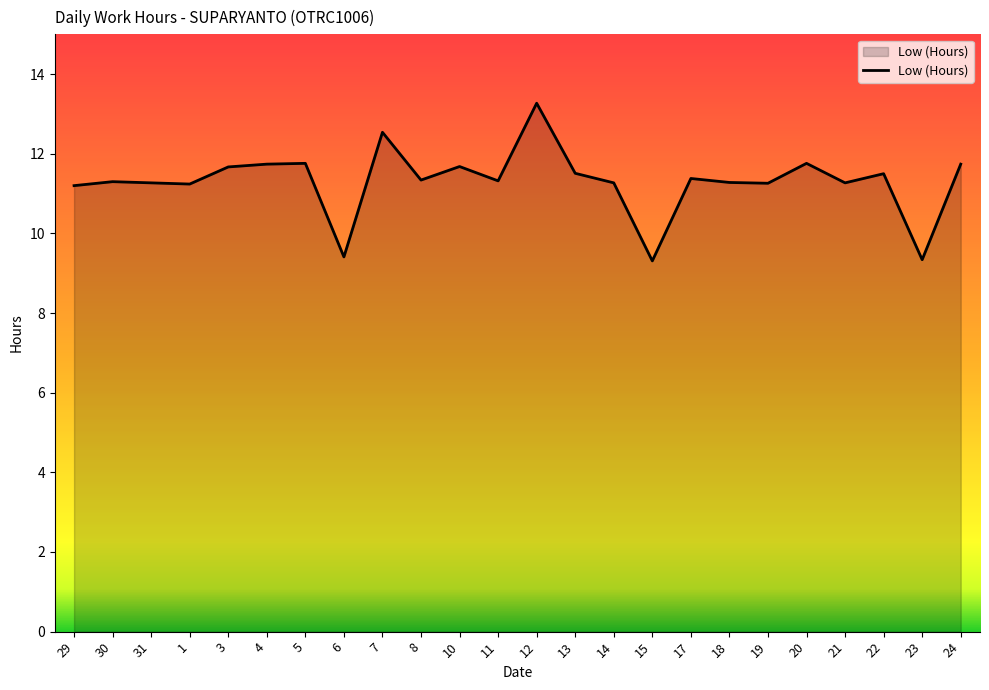

What position from the left is 29?

1